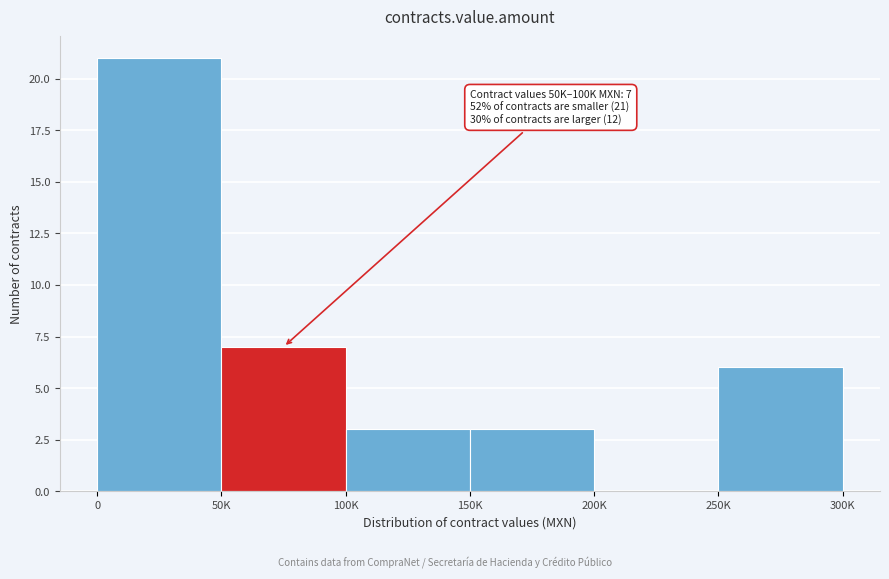

Reading left to right, list all the values displayed in this chart.

0=21	50K=7	100K=3	150K=3	200K=0	250K=6